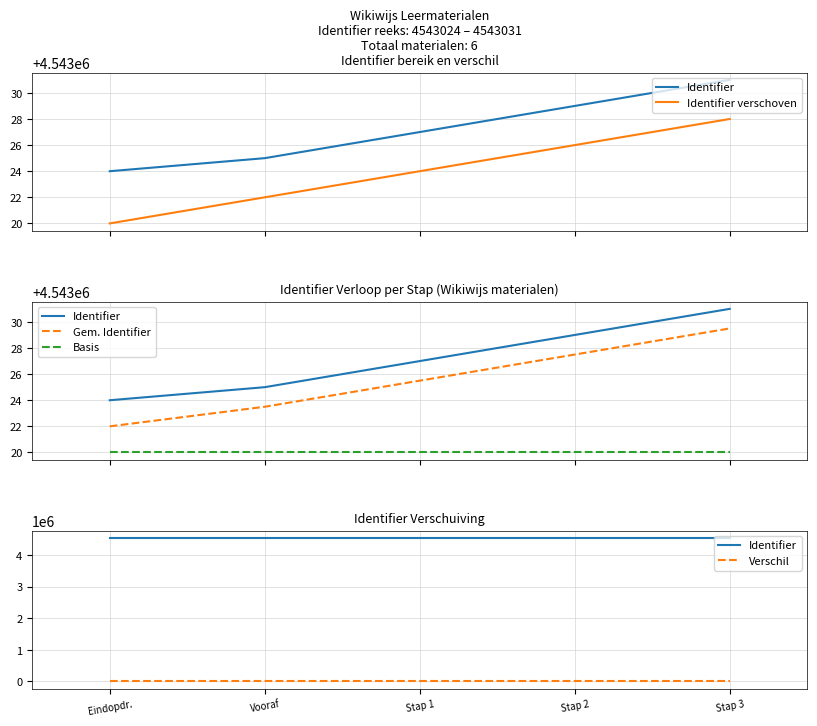

How many data points in Identifier are above 4543027?

2